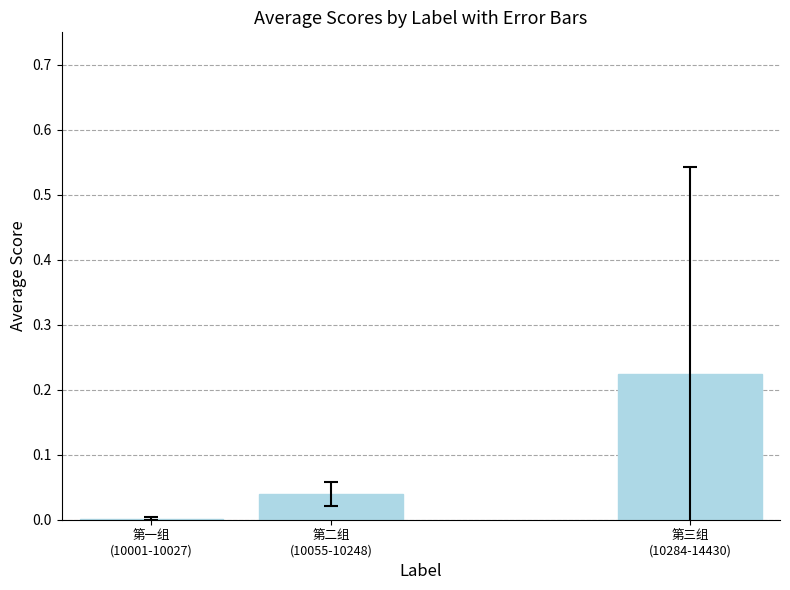

What is the sum of all values?

0.3